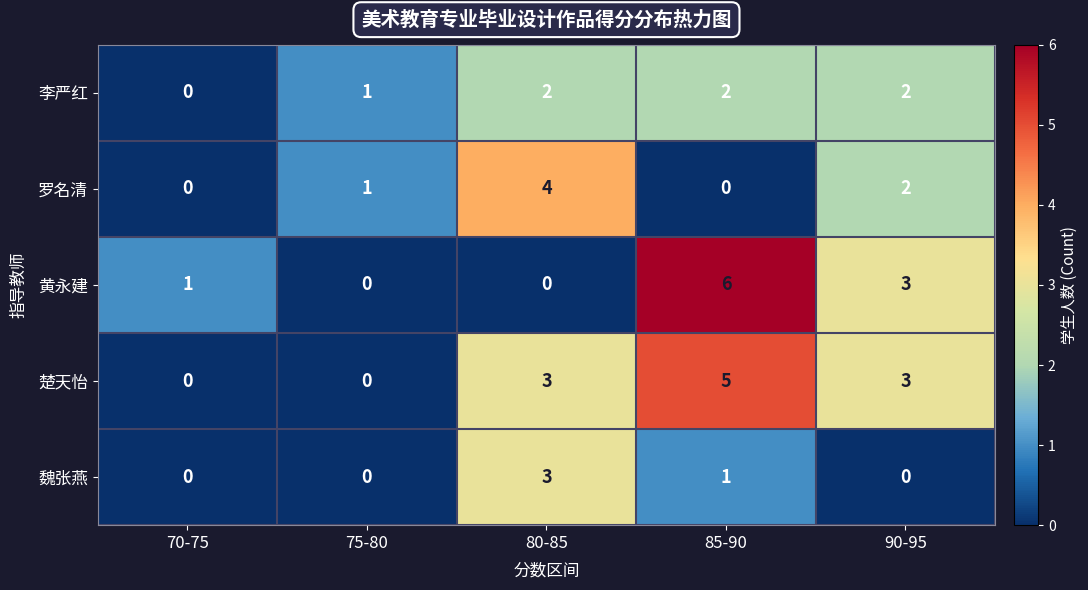

Reading left to right, list all the values displayed in this chart.

李严红: 70-75=0	75-80=1	80-85=2	85-90=2	90-95=2
罗名清: 70-75=0	75-80=1	80-85=4	85-90=0	90-95=2
黄永建: 70-75=1	75-80=0	80-85=0	85-90=6	90-95=3
楚天怡: 70-75=0	75-80=0	80-85=3	85-90=5	90-95=3
魏张燕: 70-75=0	75-80=0	80-85=3	85-90=1	90-95=0